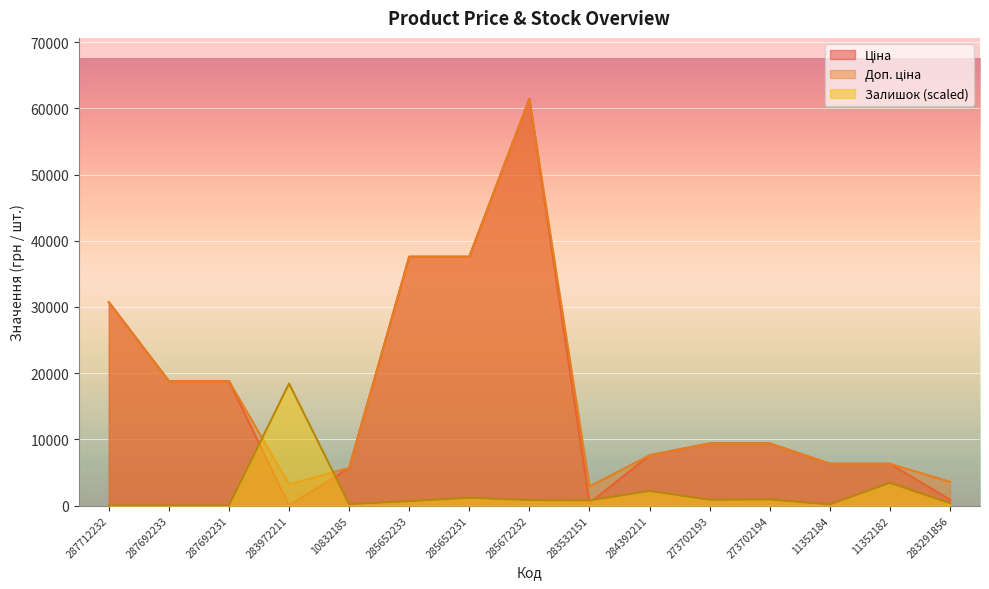

At how many categories does at least one series exceed 36366?

3